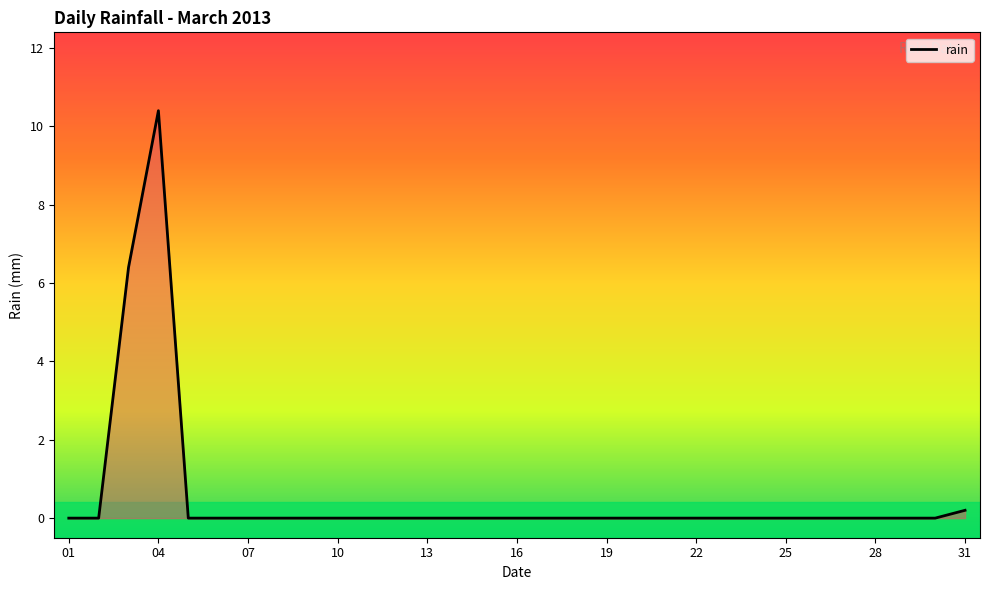

What is the maximum value shown in the chart?

10.4